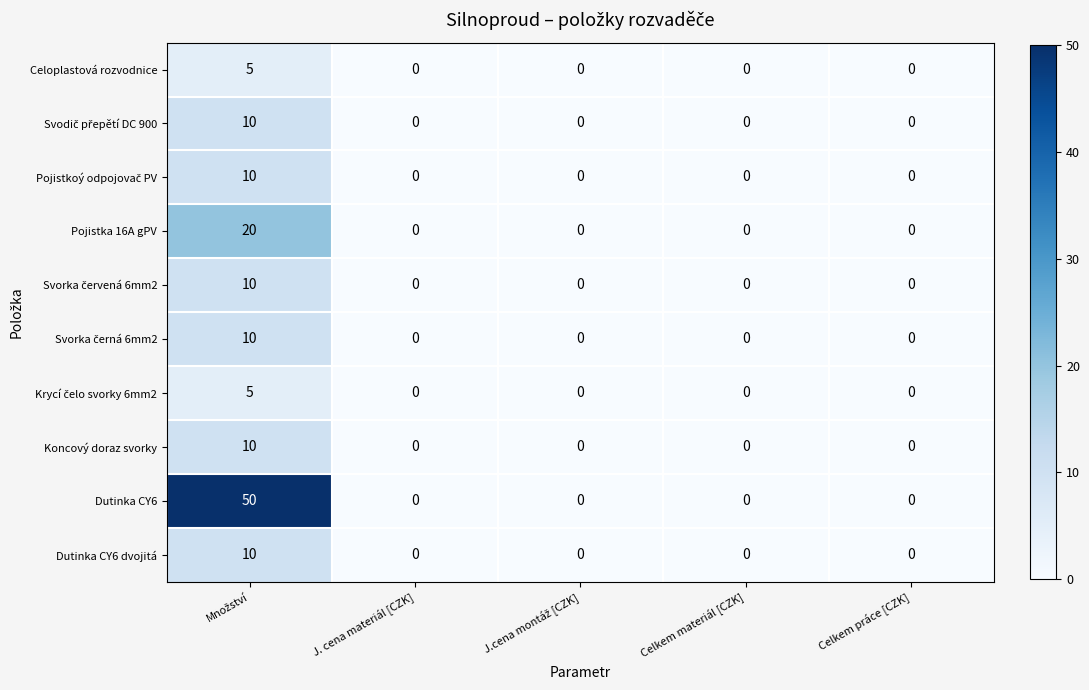

At how many categories does at least one series exceed 36?

1